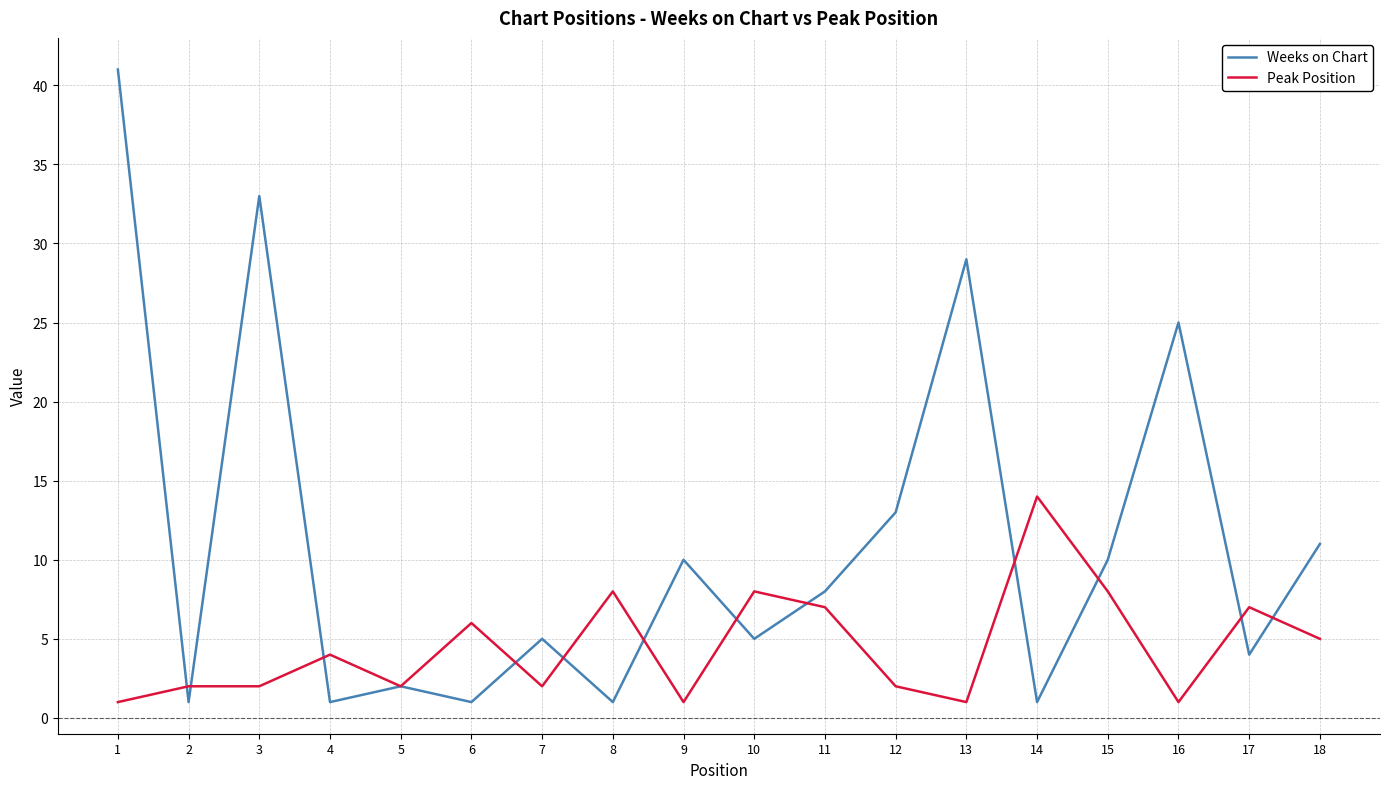

At 18, list the series in order from smallest to largest.

Peak Position, Weeks on Chart